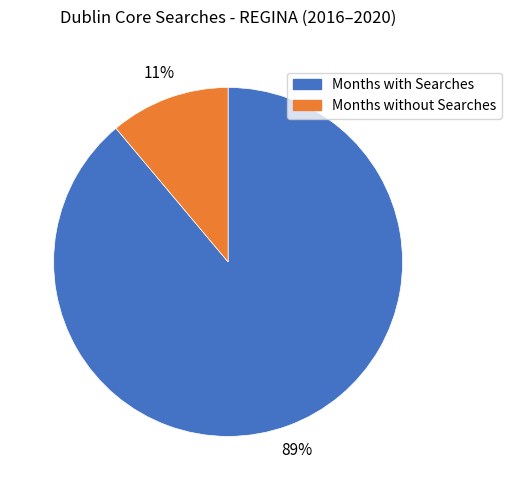

To the nearest percent, what is the difference between the largest and smallest slice percentages?

78%